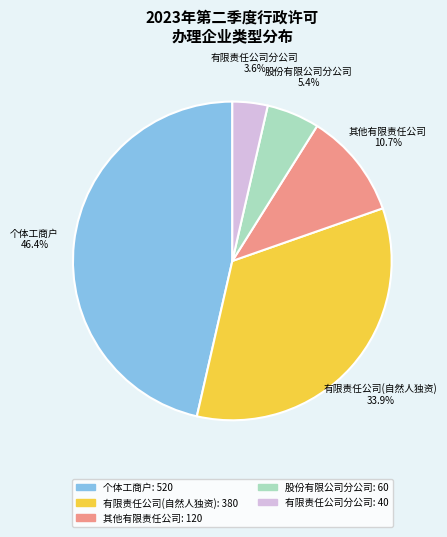

How much of the chart is everything except 有限责任公司分公司?

96.4%